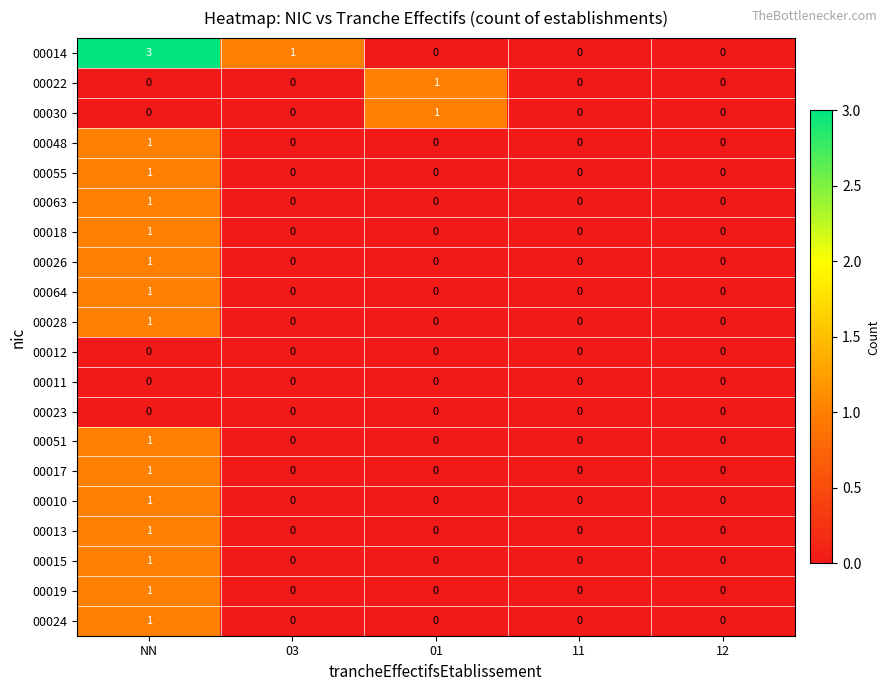

The 00011 series shows 0 at 12. True or false?

True